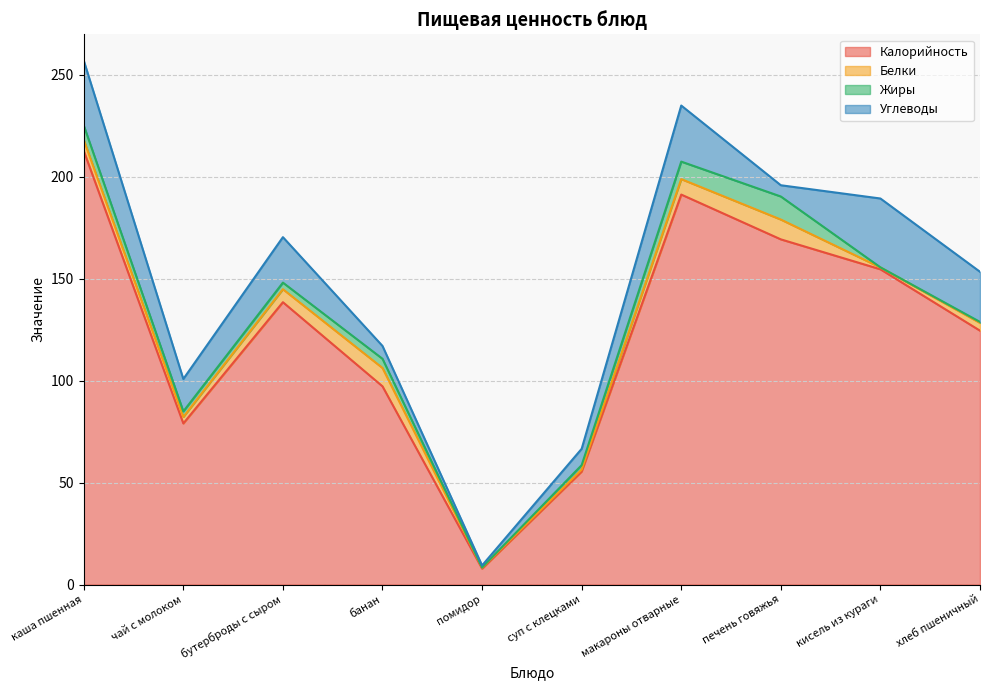

What is the sum of the Углеводы values at суп с клецками and хлеб пшеничный?

32.6